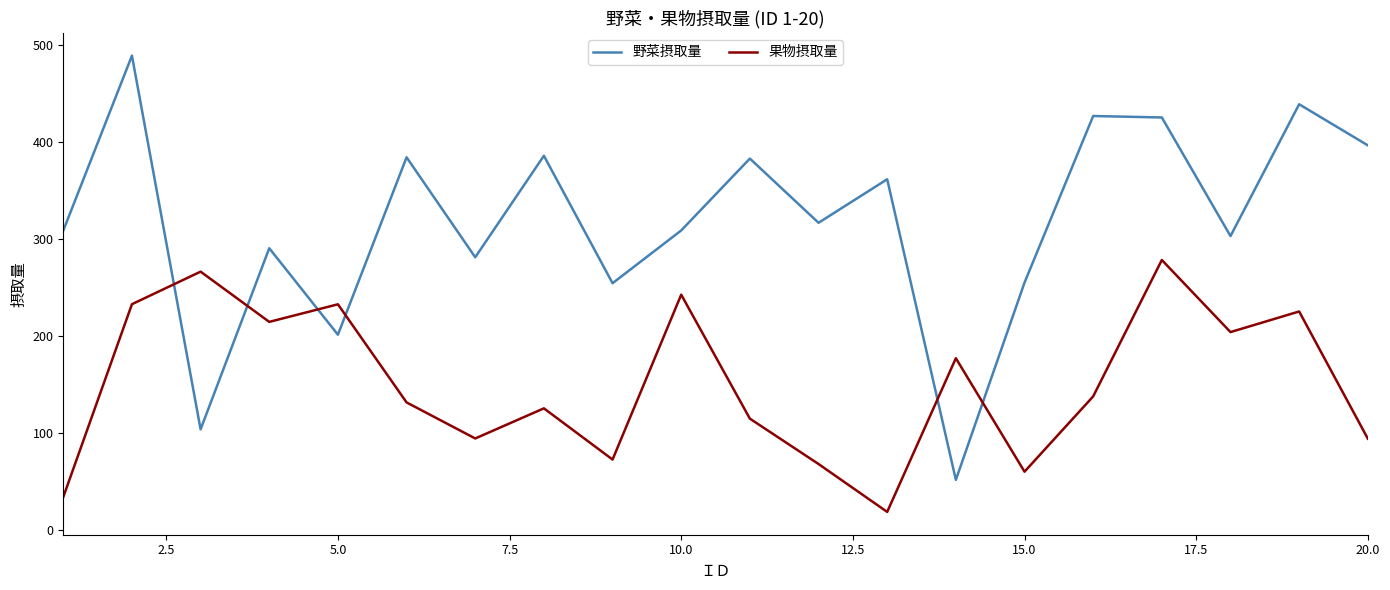

True or false: 野菜摂取量 and 果物摂取量 intersect in this chart.

True